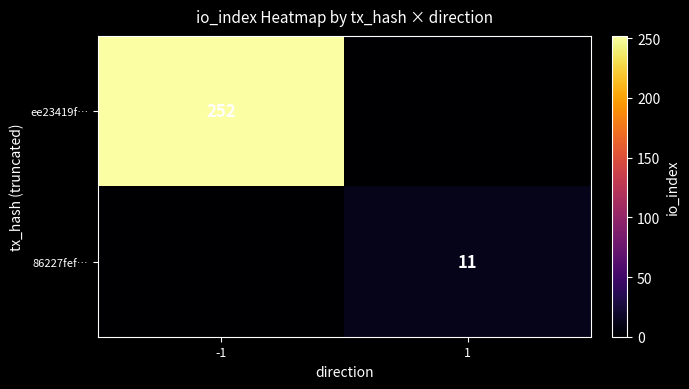

True or false: 86227fef… has a value of 11 at 1.

True